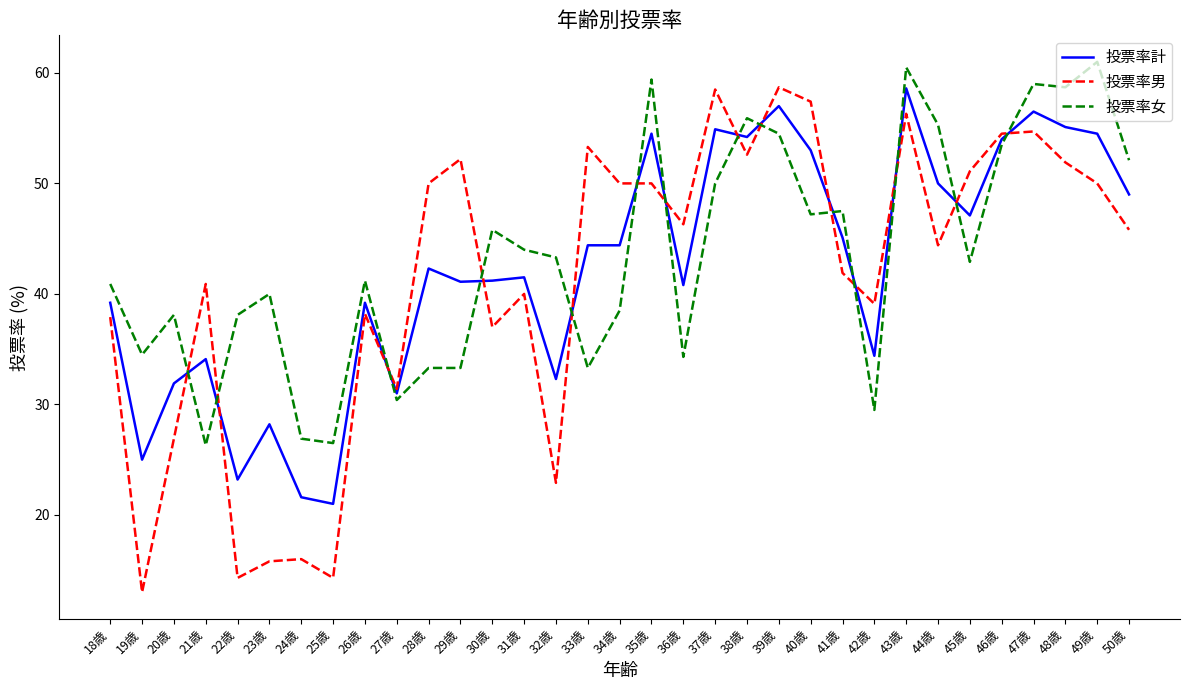

At which category does 投票率計 reach its first local peak?

21歳